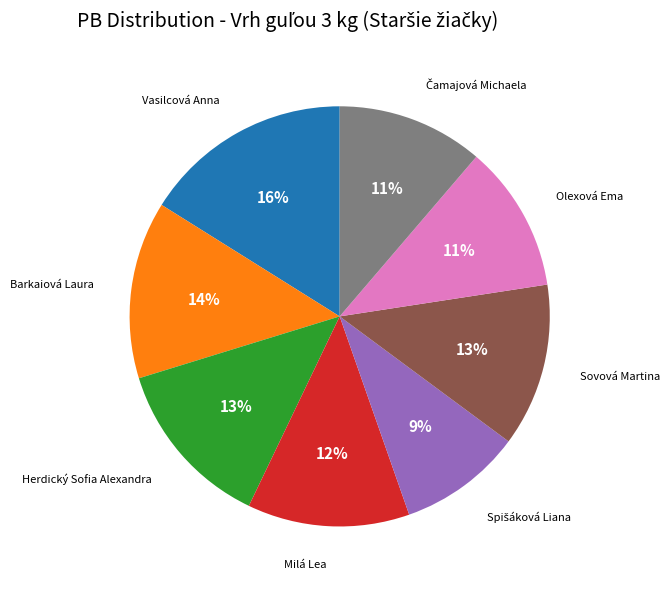

Count the number of slices in the pie.

8